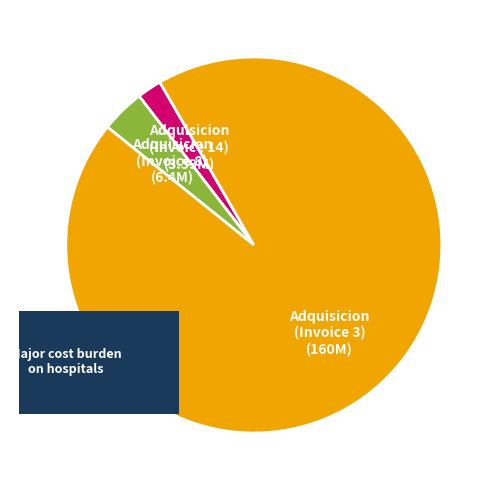

Which category has the smallest portion of the pie?

001-001-0000014